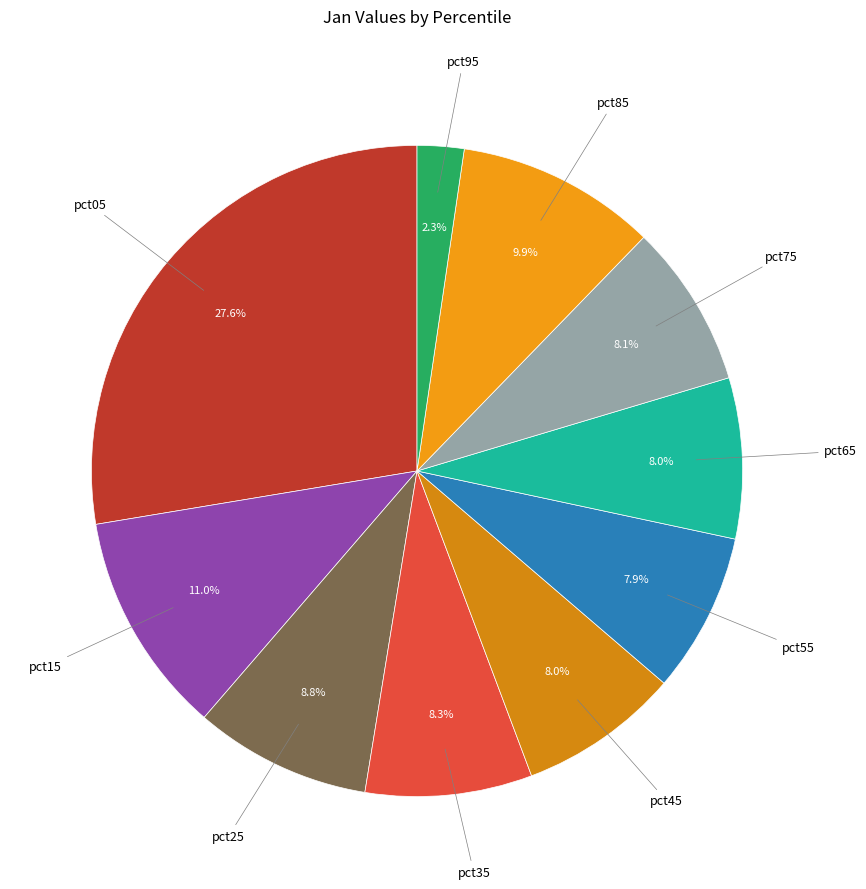

How many segments does this pie chart have?

10